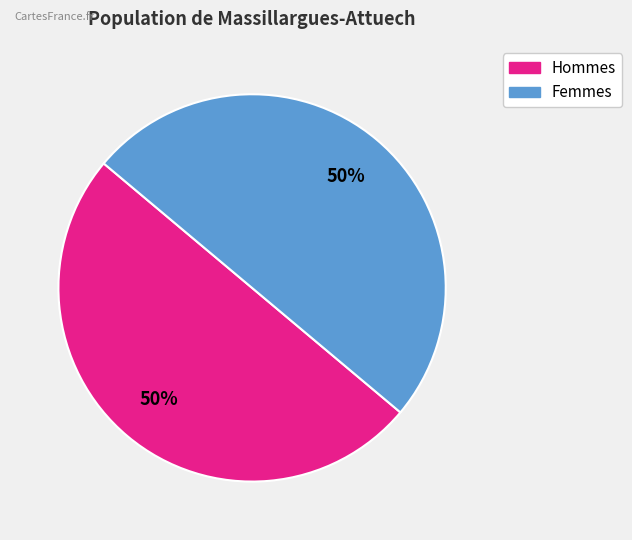

To the nearest percent, what is the average slice percentage?

50%